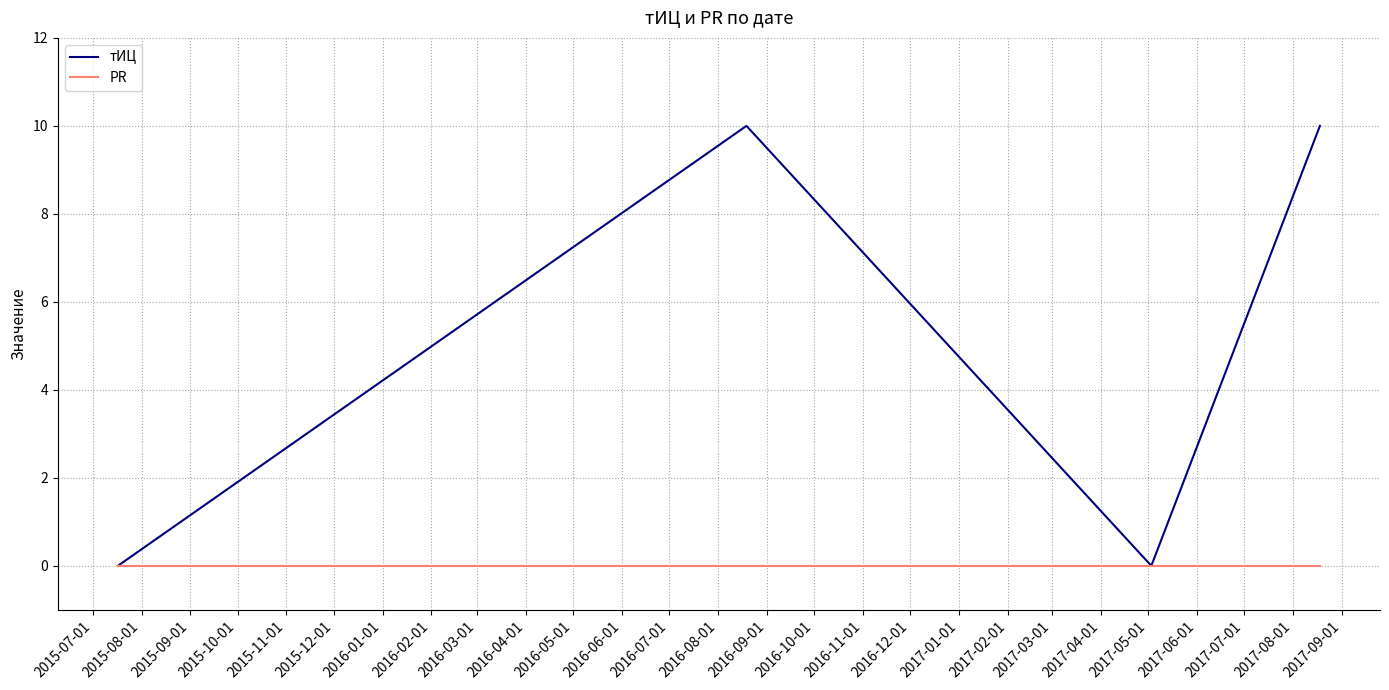

How many interior local peaks does the тИЦ series have?

1